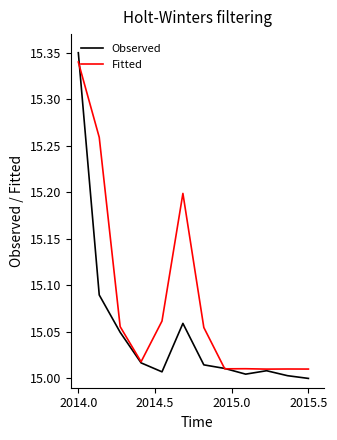

Which series has the largest total across all categories?

Fitted